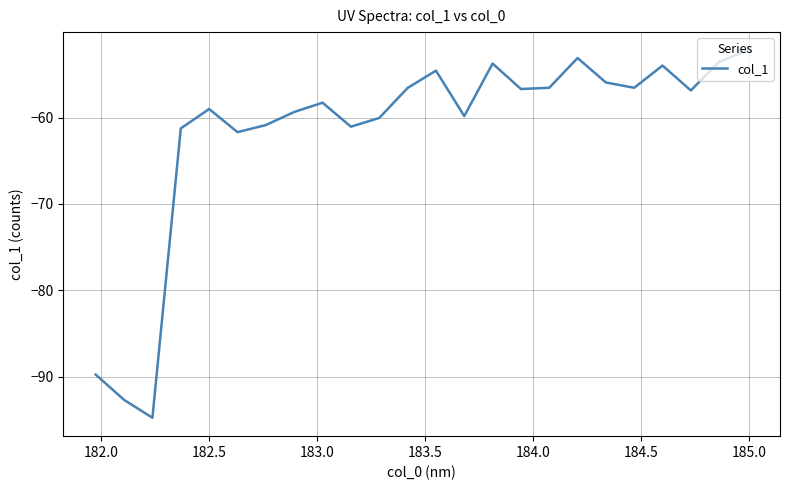

What is the difference between the maximum and minimum values?

42.5